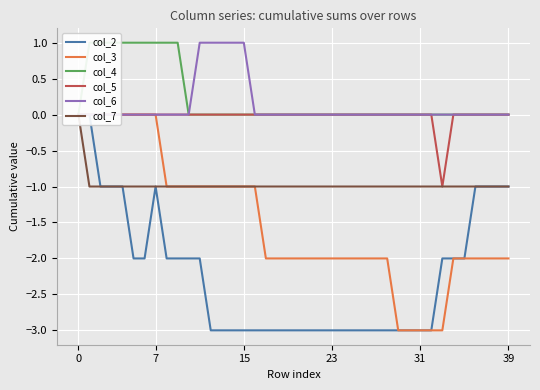

Which label corresponds to the smallest value in the chart?

12